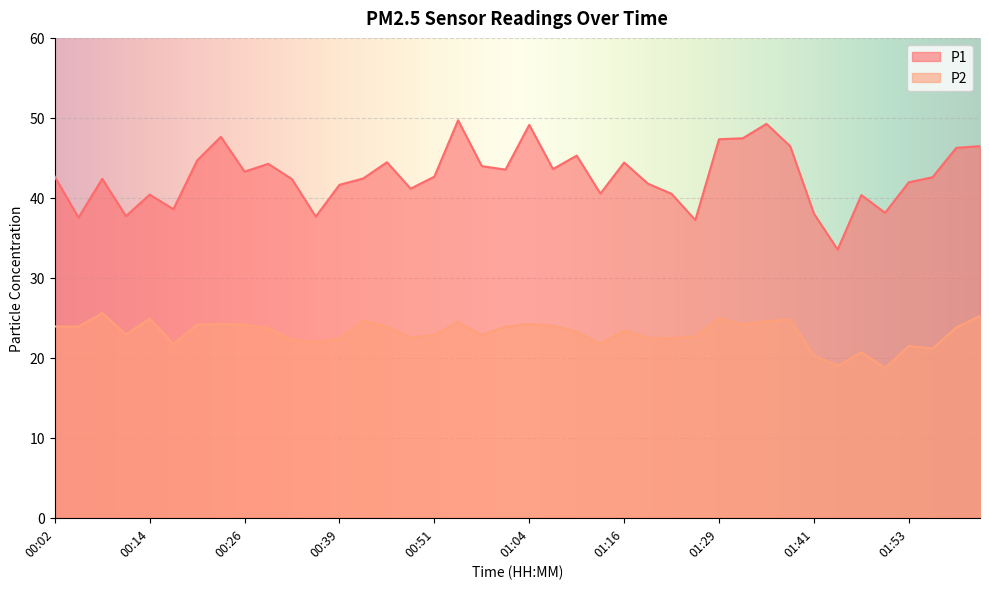

At how many categories does at least one series exceed 25?

40